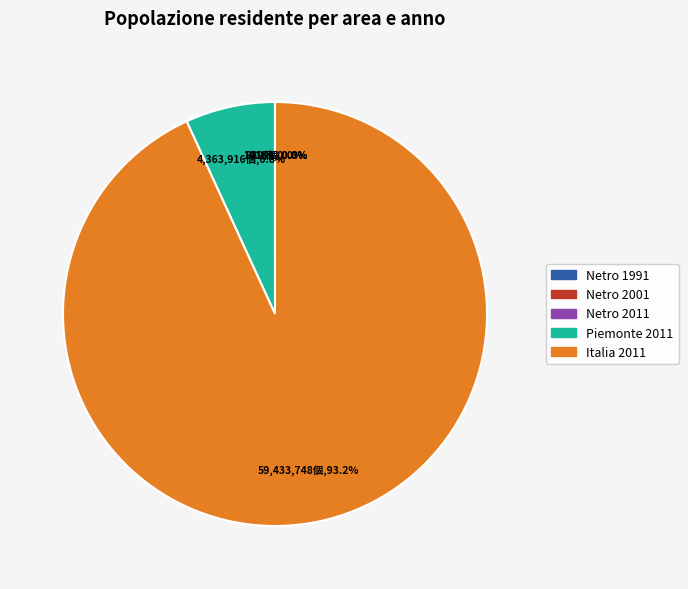

How much of the chart is everything except Piemonte 2011?

93.2%